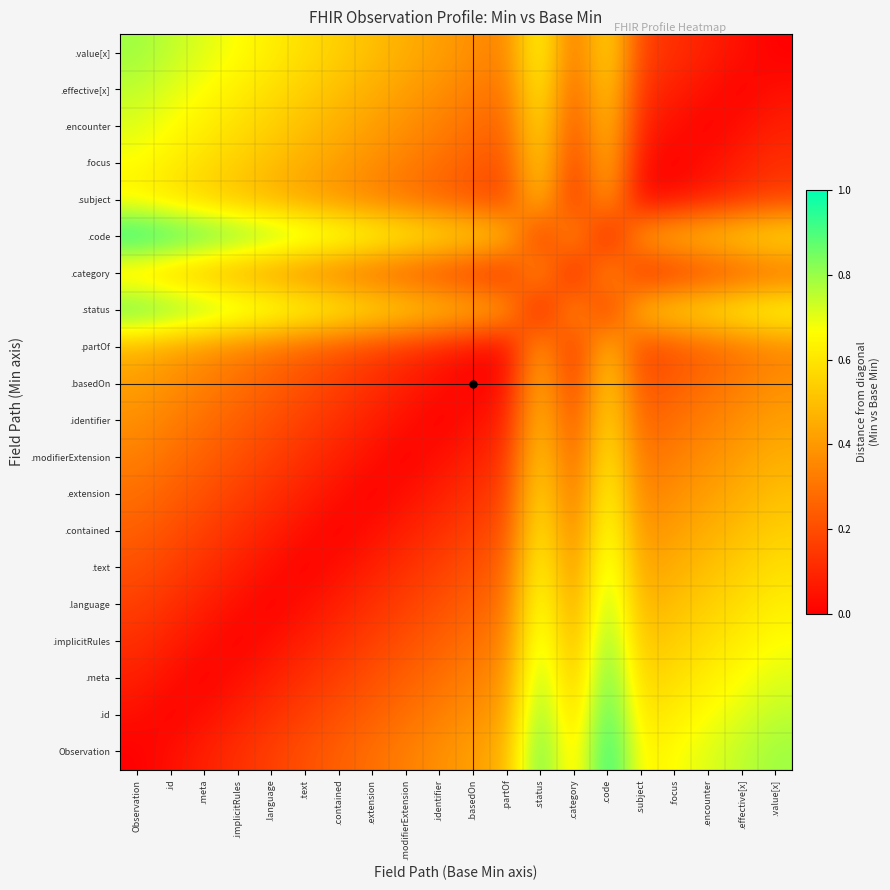

Which has a higher value, .text or .extension?

.extension